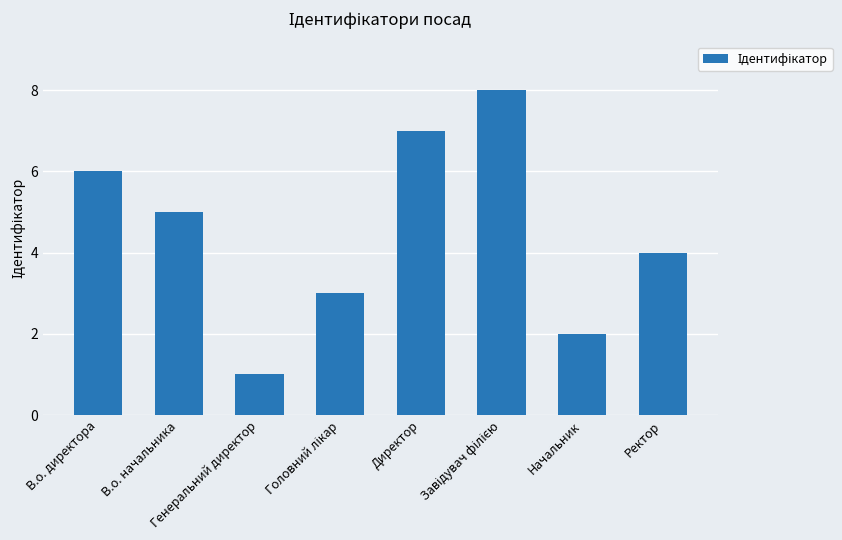

Which has a higher value, Ректор or Генеральний директор?

Ректор